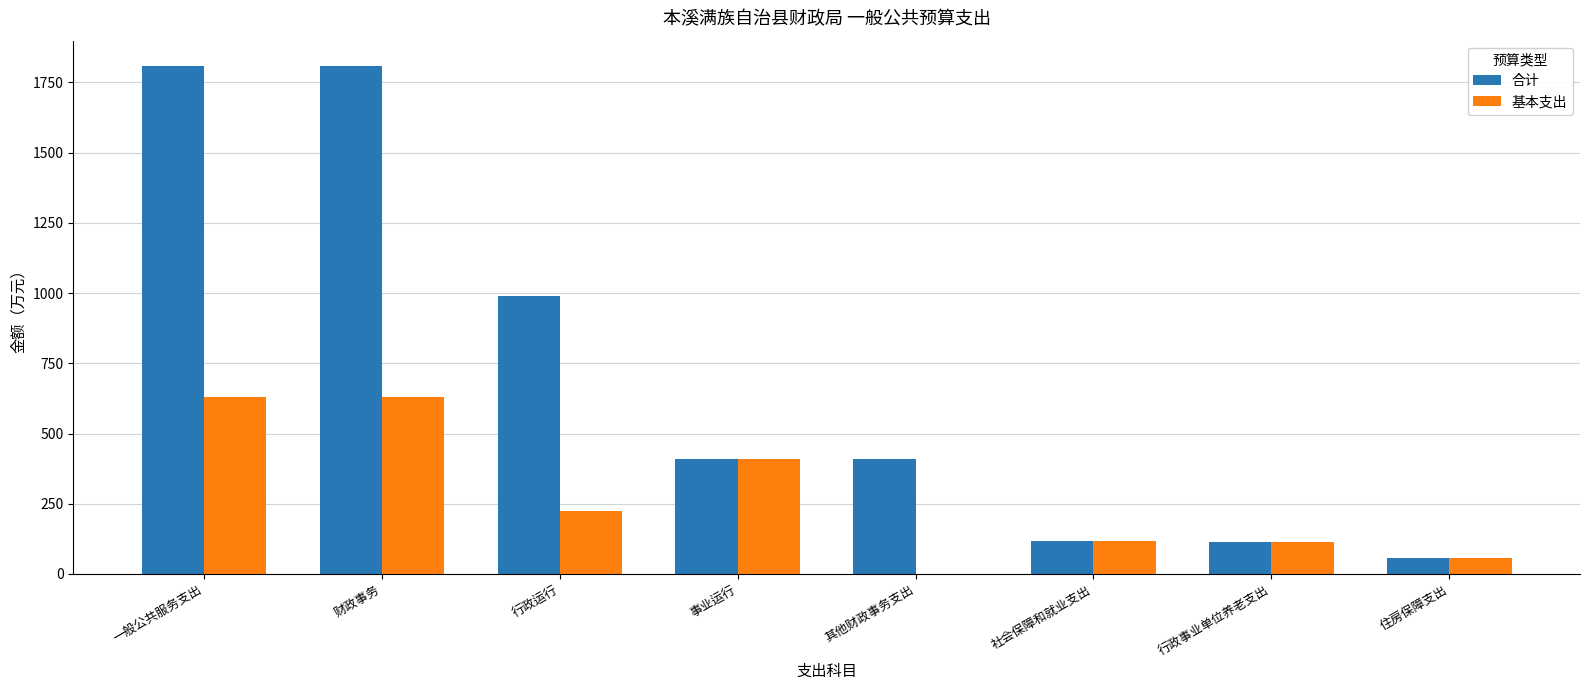

Which series changed the most between 财政事务 and 其他财政事务支出?

合计